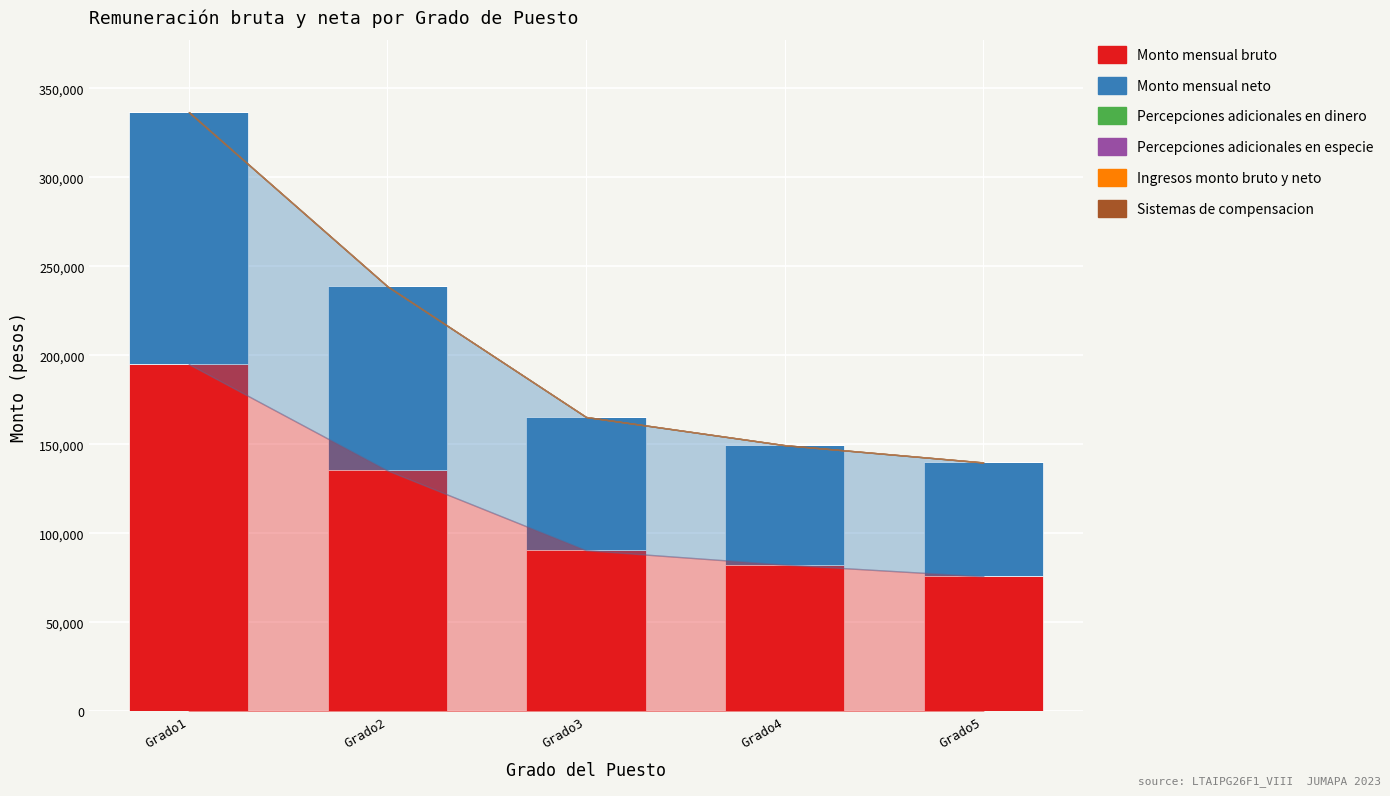

At which label does Monto mensual bruto reach its peak?

Grado1